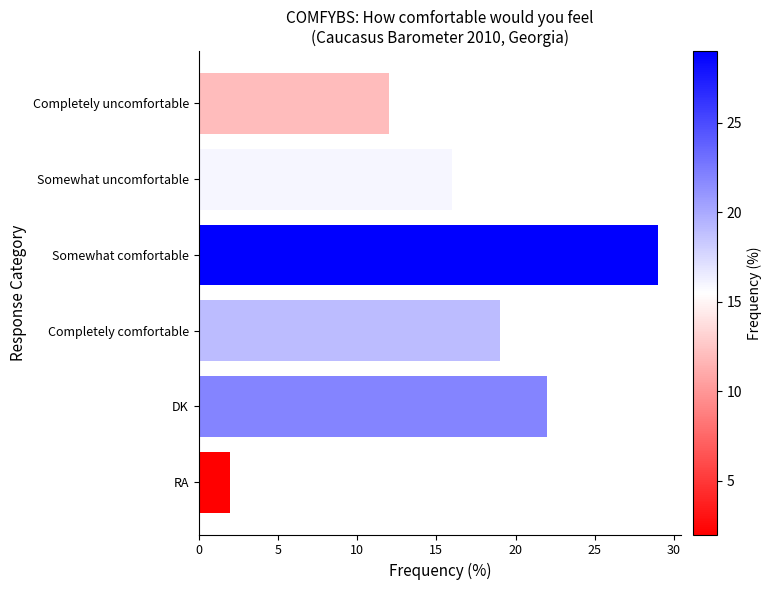

What is the value of the 1st bar from the top?

12